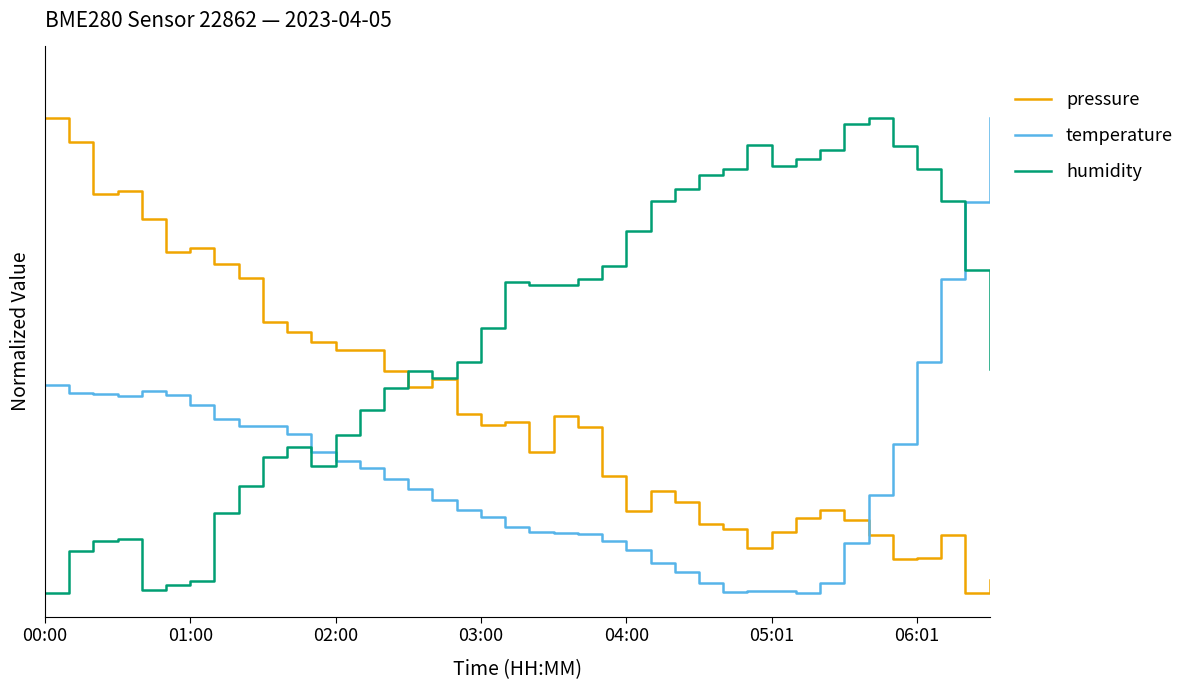

Rank the series by their average value, from lowest to highest.

temperature, pressure, humidity